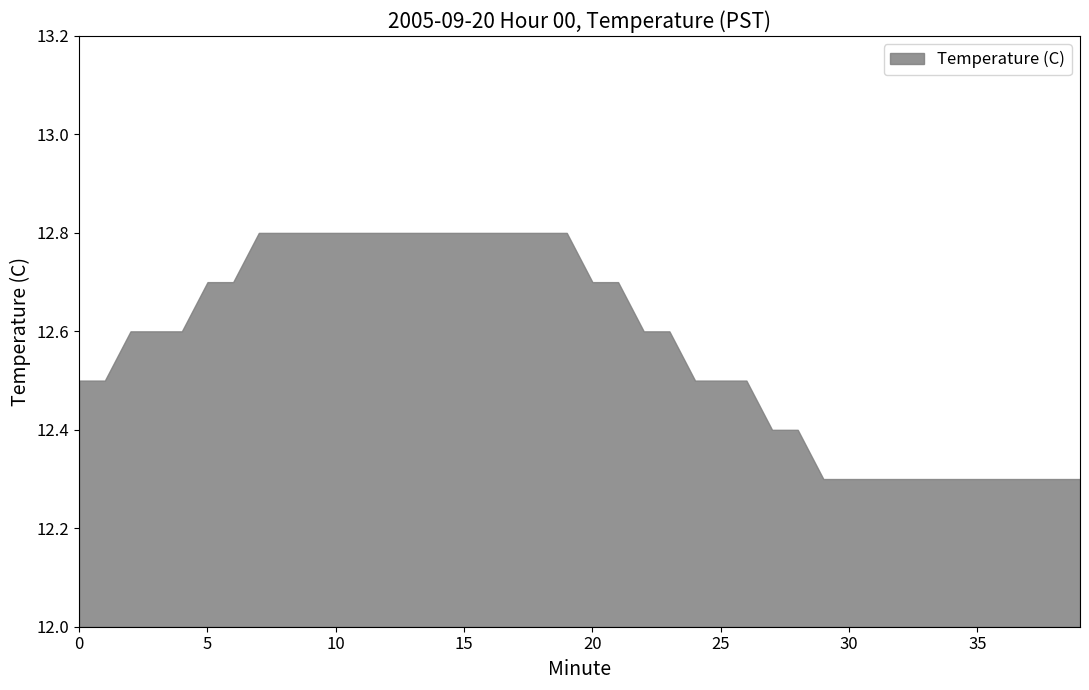

What is the sum of all values?

502.8